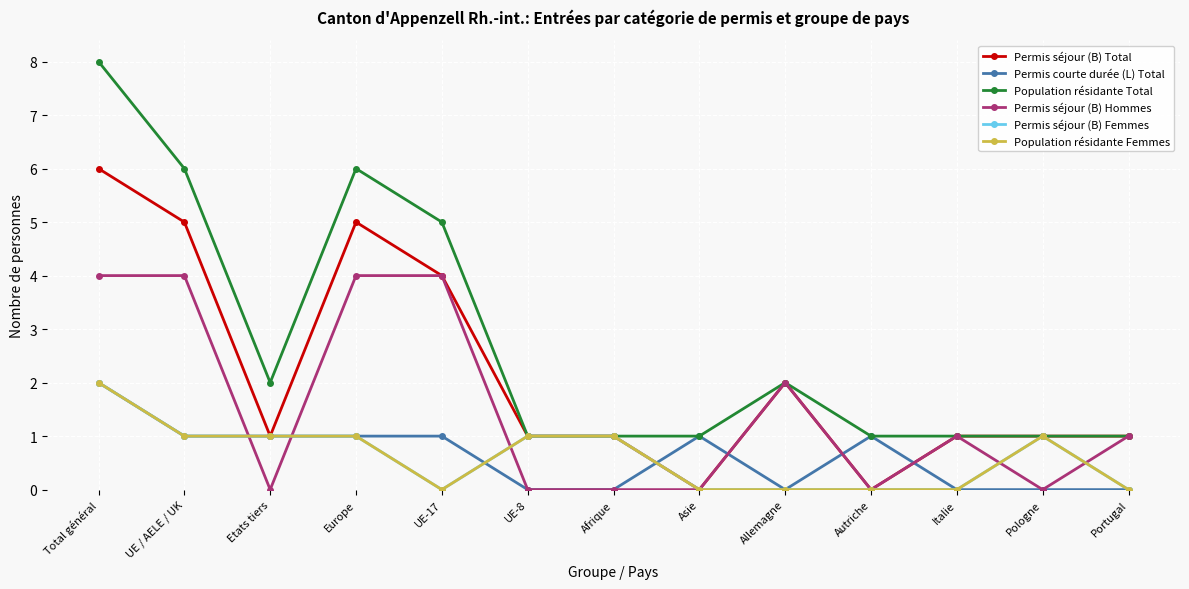

What position from the right is Italie?

3